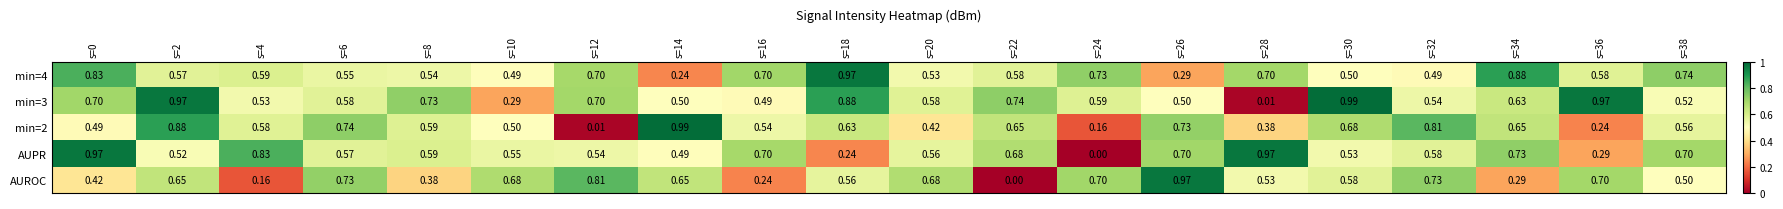

Which series changed the most between s=0 and s=30?

AUPR